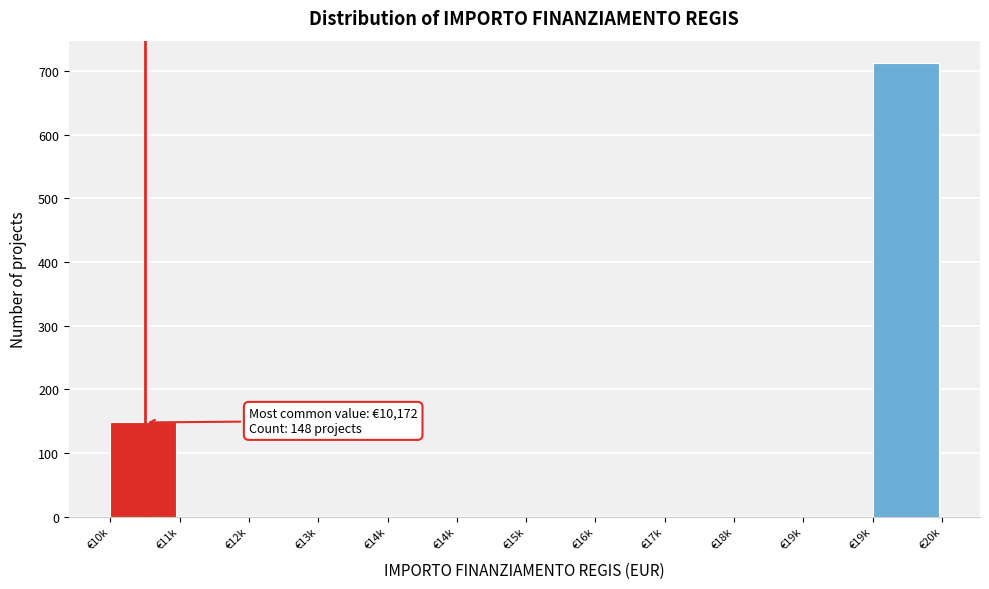

Are the bars horizontal?

No